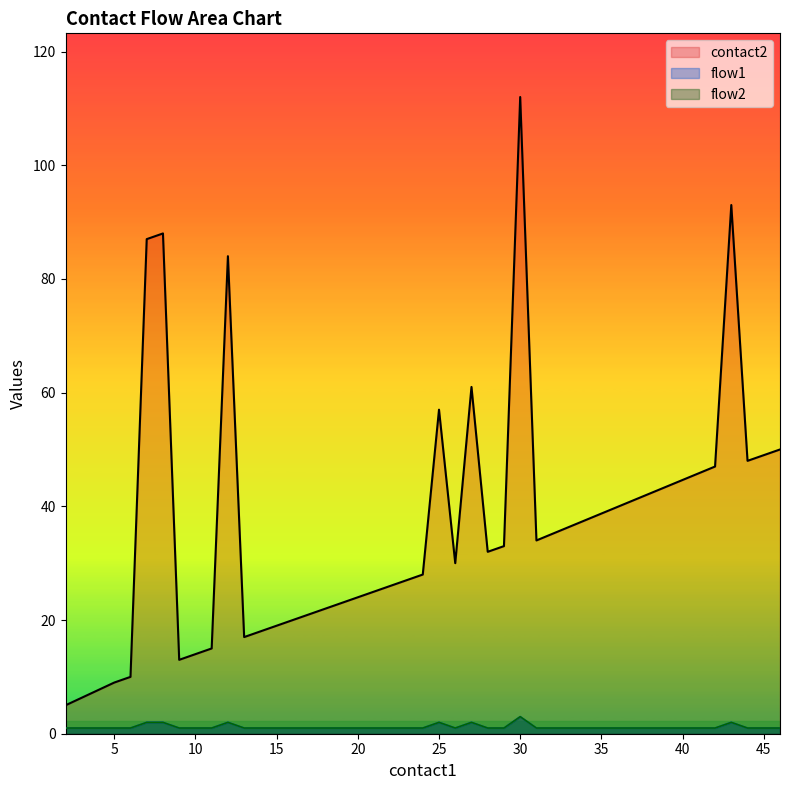

What is the sum of all contact2 values?

1192